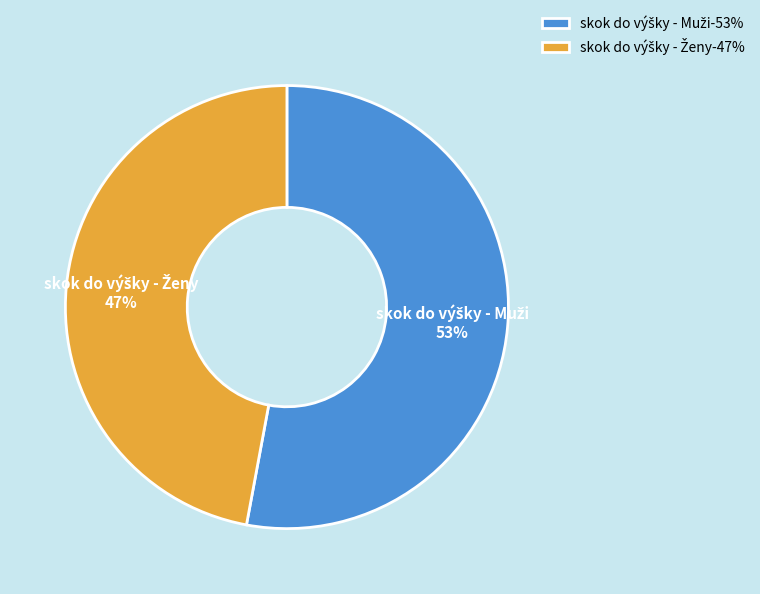

Is there a majority slice in this chart?

Yes